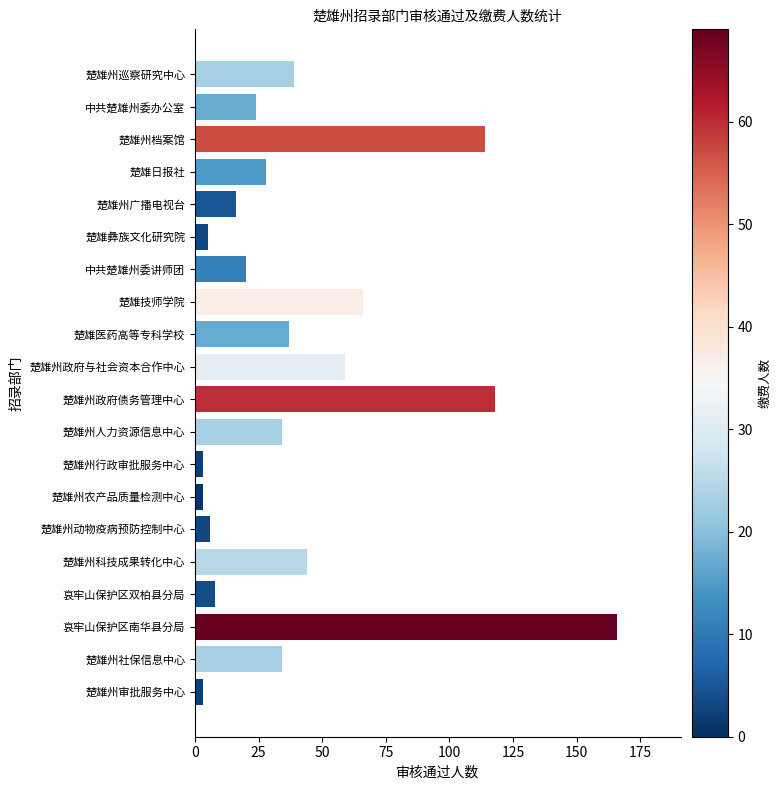

What is the change in value from 中共楚雄州委办公室 to 楚雄日报社?

+4